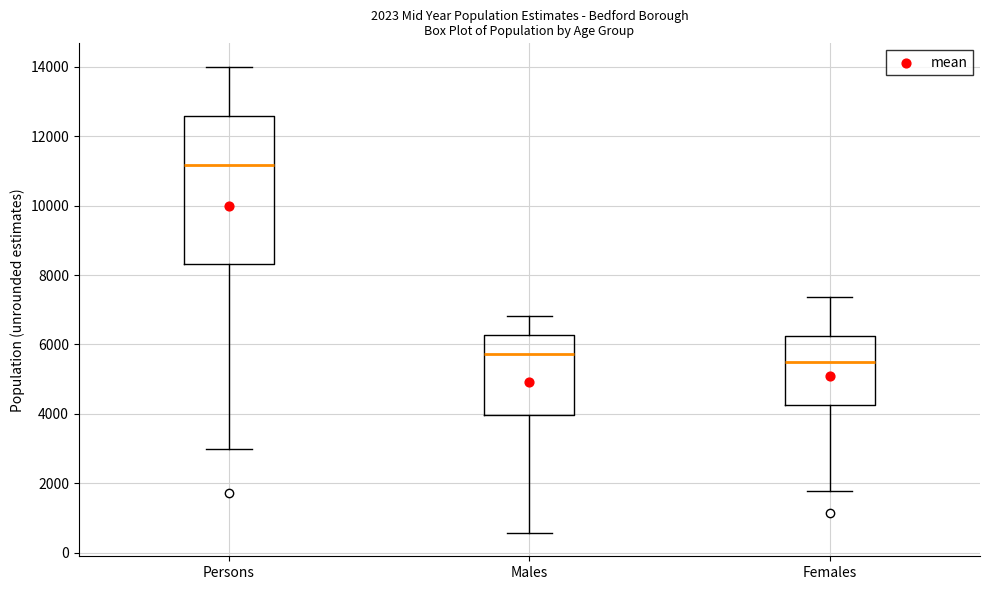

Comparing the boxes themselves (not the whiskers), which one is the tallest?

Persons